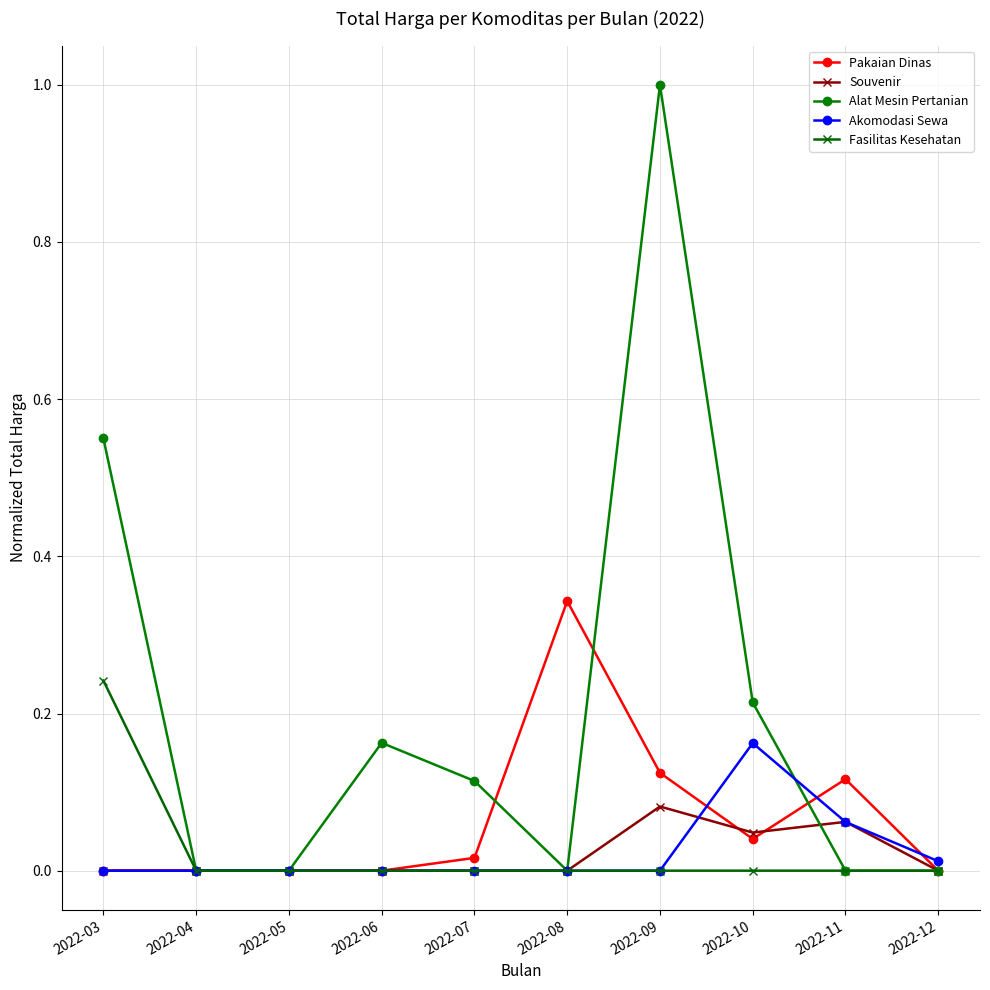

Which series has the largest range (max minus min)?

Alat Mesin Pertanian